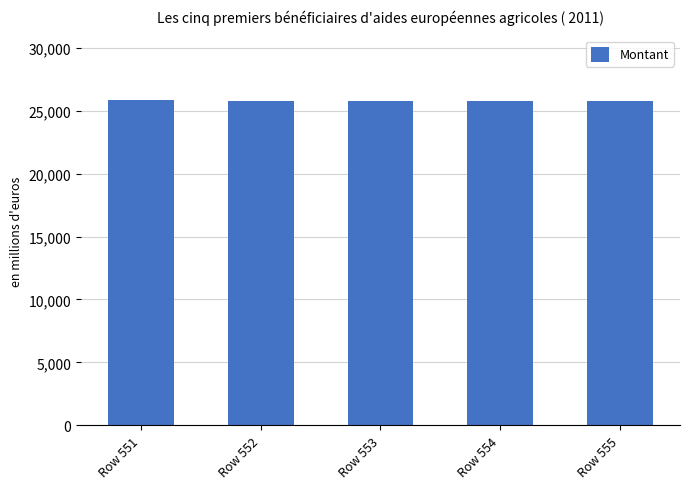

What is the change in value from Row 553 to Row 554?

+42